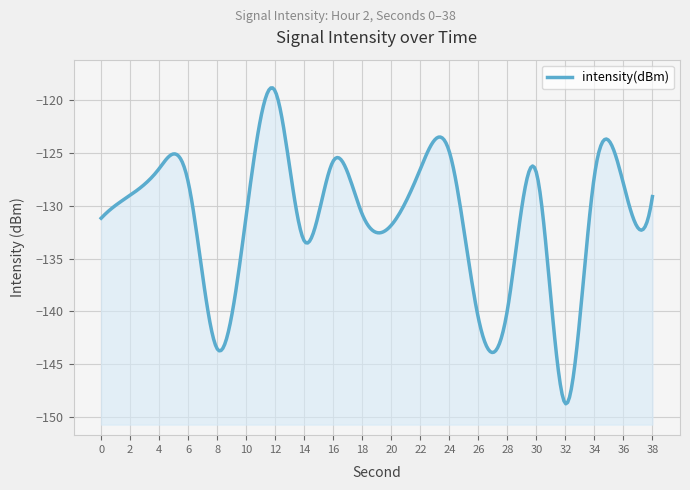

What is the value of the 2nd point from the left?

-129.0